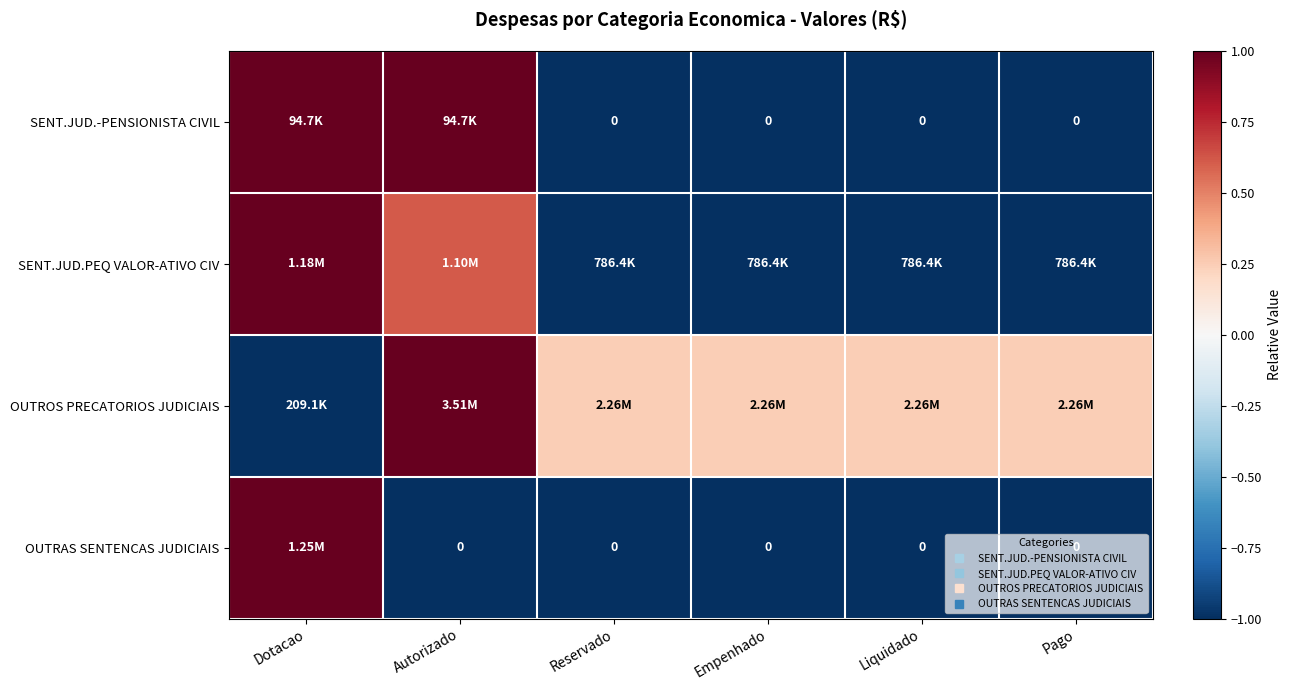

What is the approximate value of SENT.JUD.-PENSIONISTA CIVIL at Reservado?

-1.0